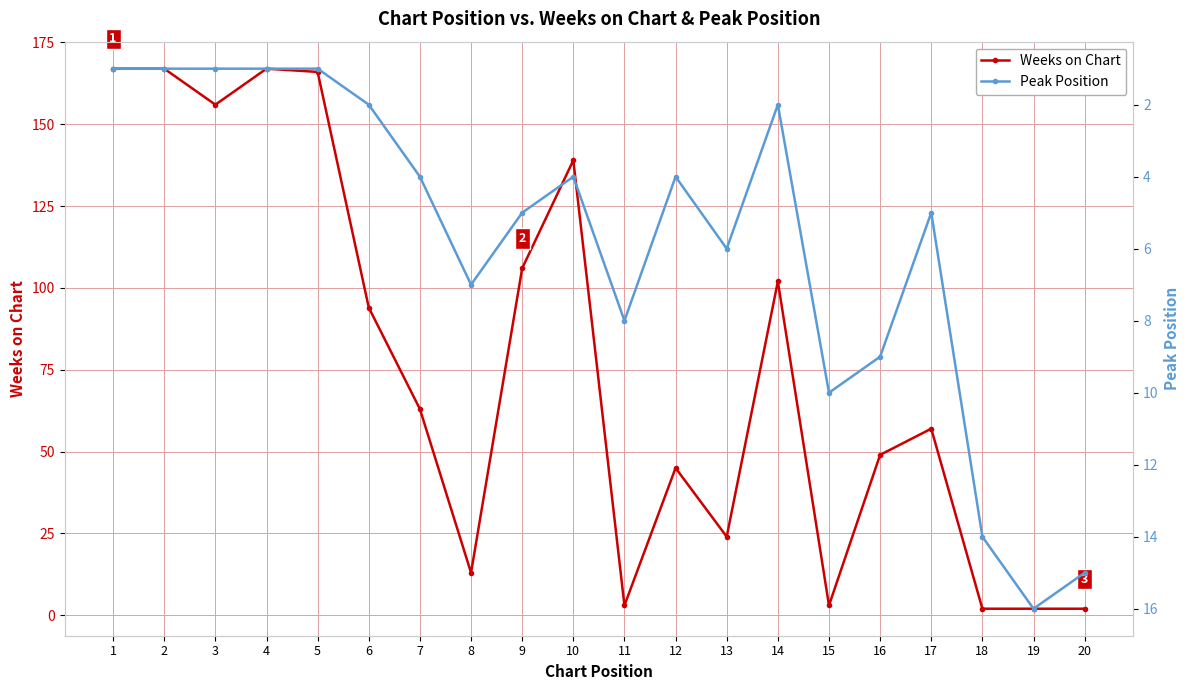

At how many categories does at least one series exceed 116?

6